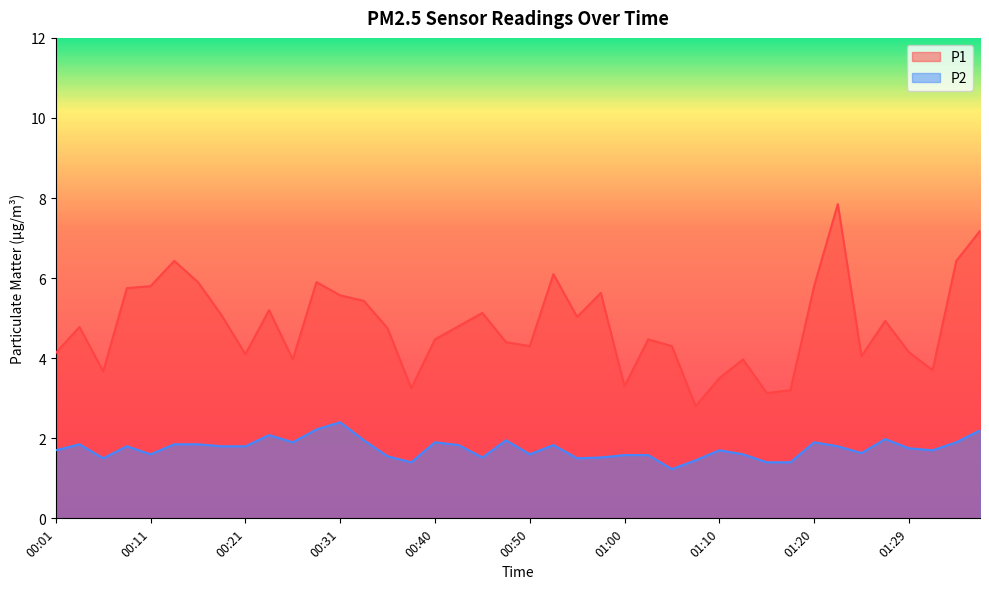

How many lines are shown in the chart?

2